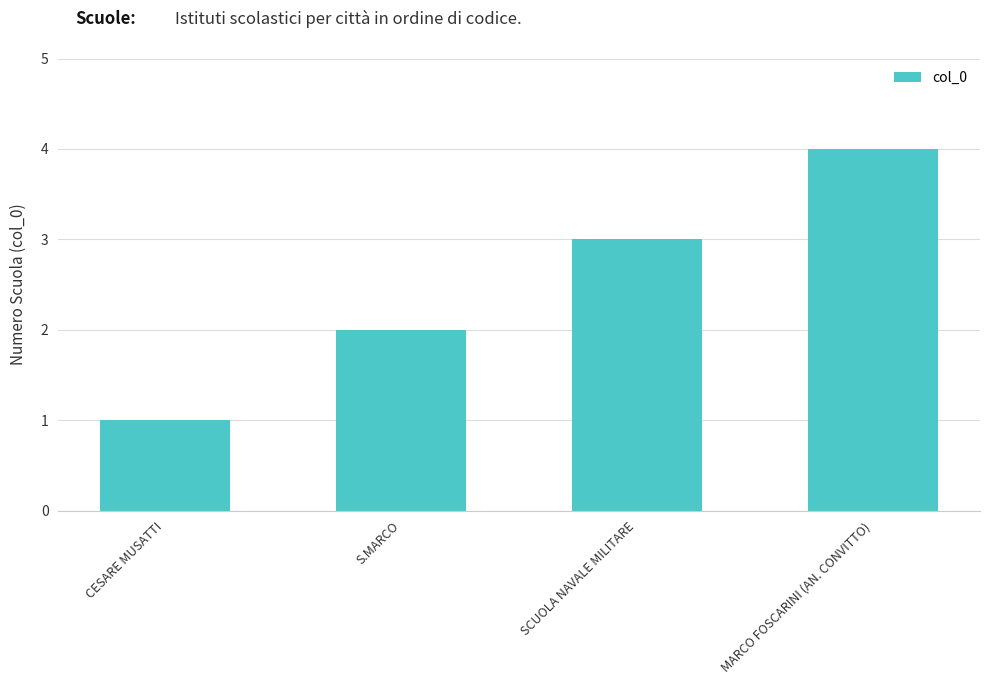

What is the sum of all values?

10